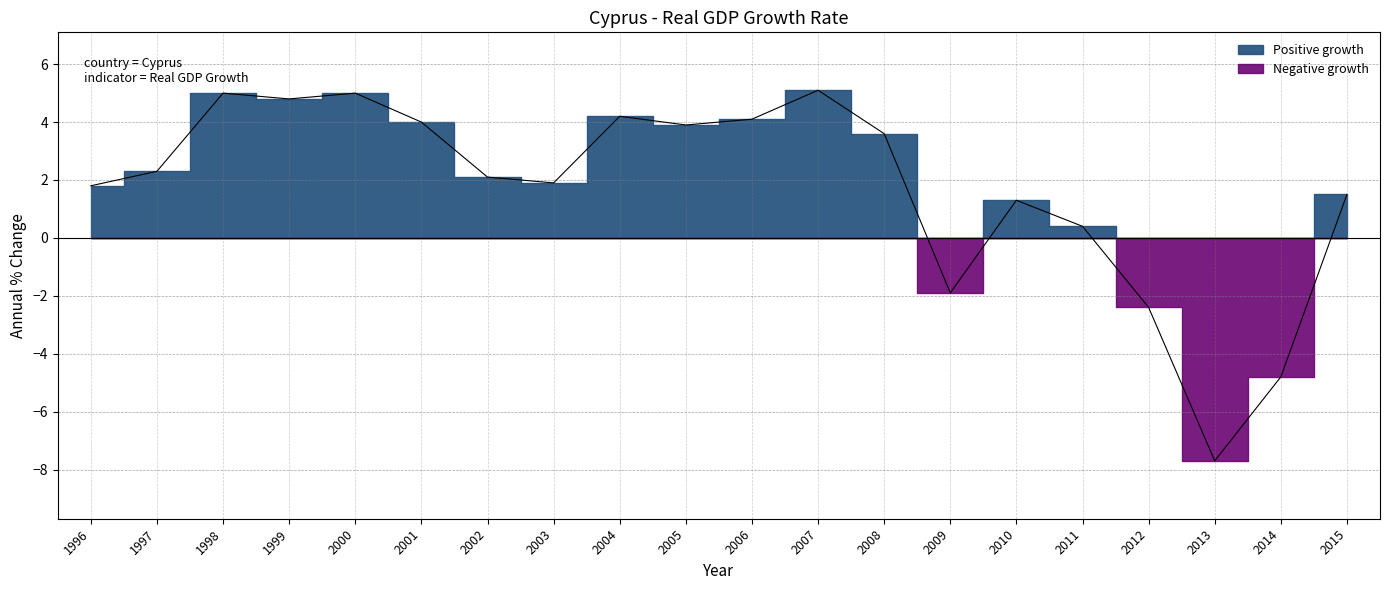

How many lines are shown in the chart?

1